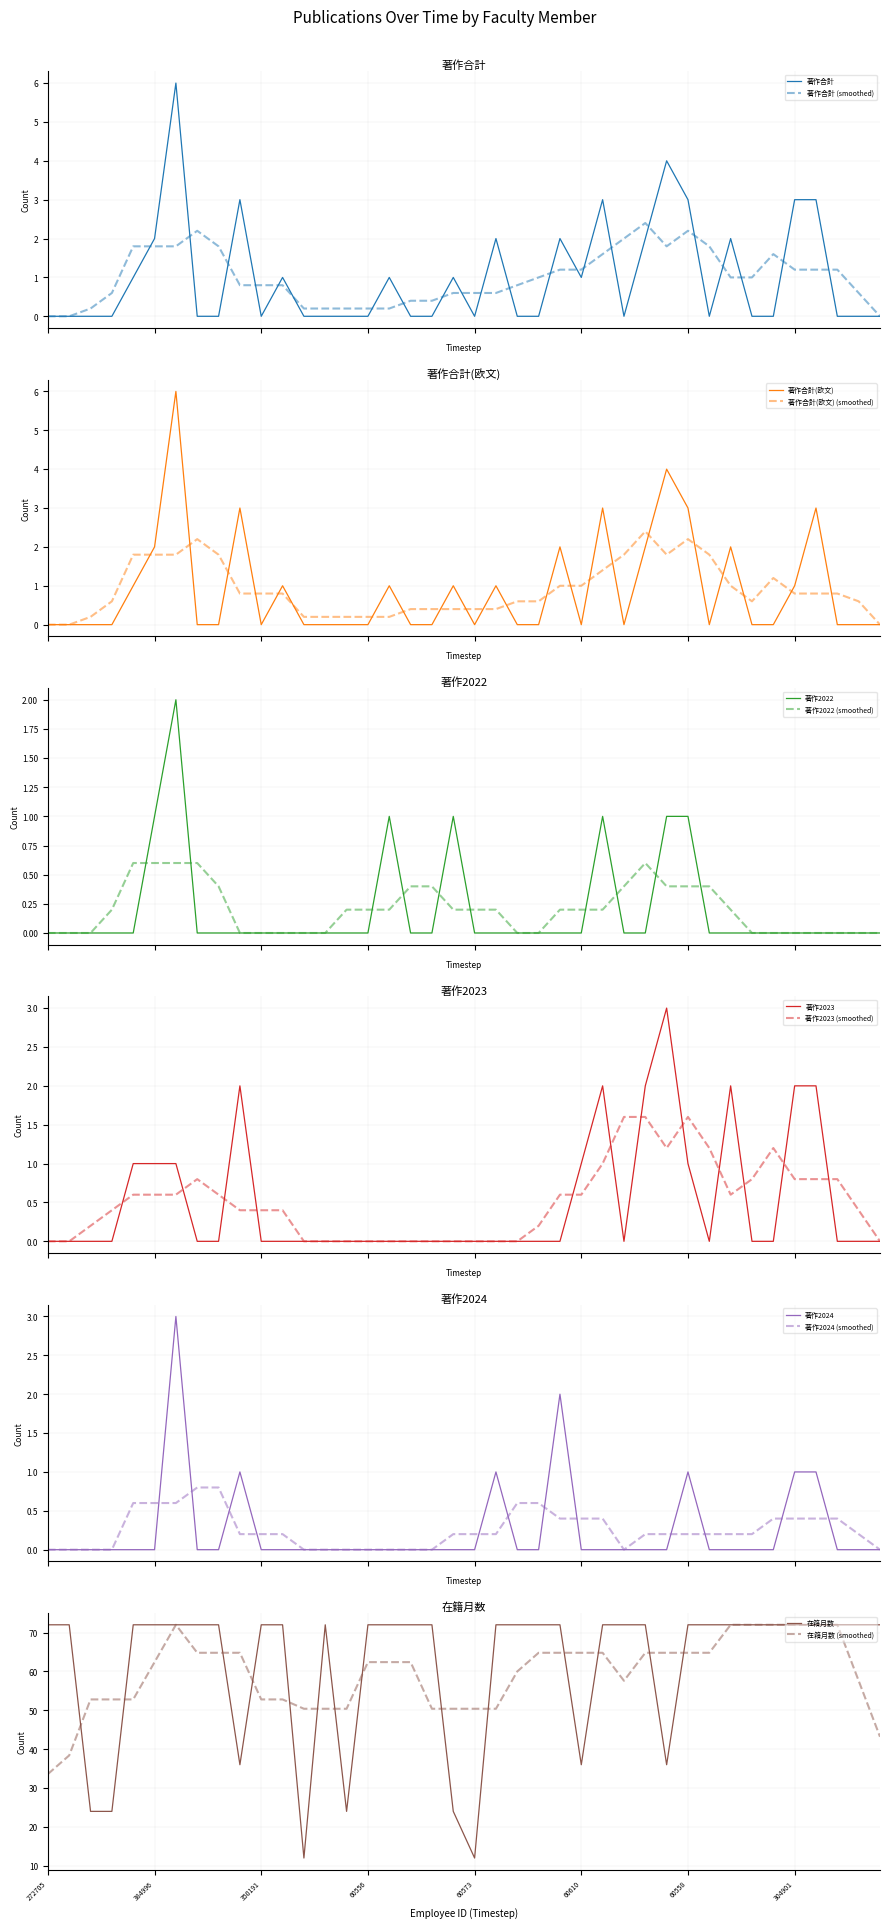

Does the chart display data point markers on the line(s)?

No